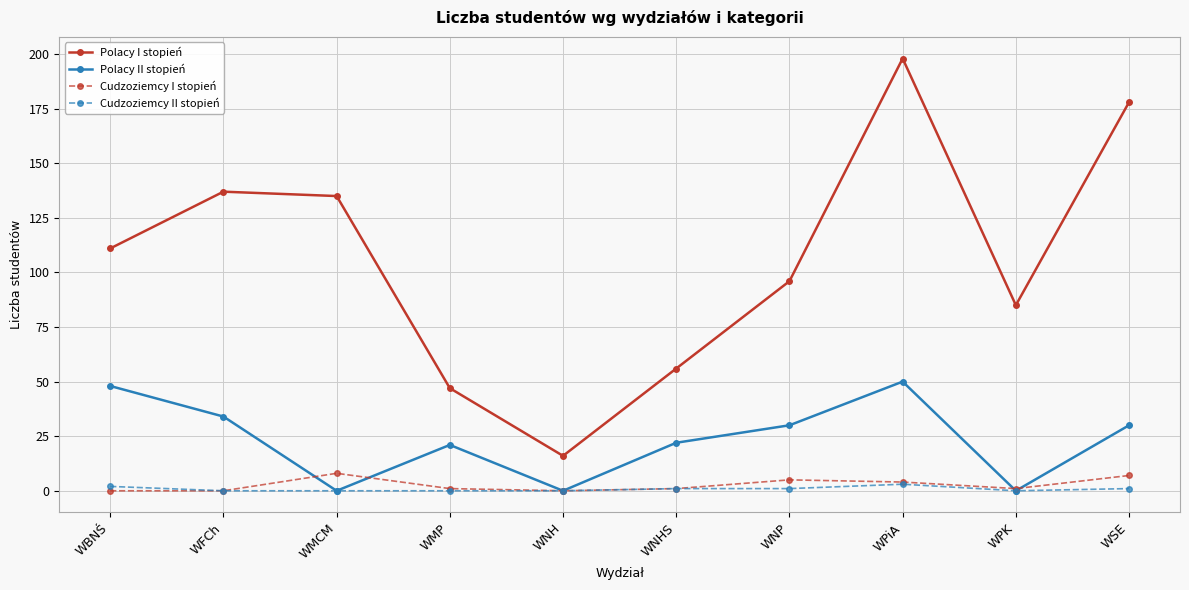

Does the chart display data point markers on the line(s)?

Yes